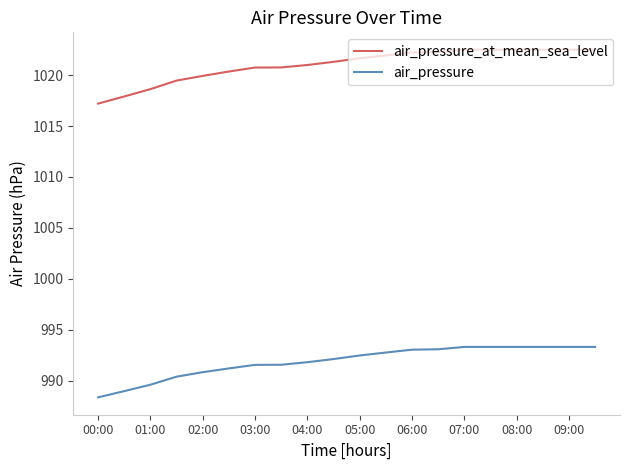

What is the difference between the maximum and minimum values in the air_pressure_at_mean_sea_level series?

5.3